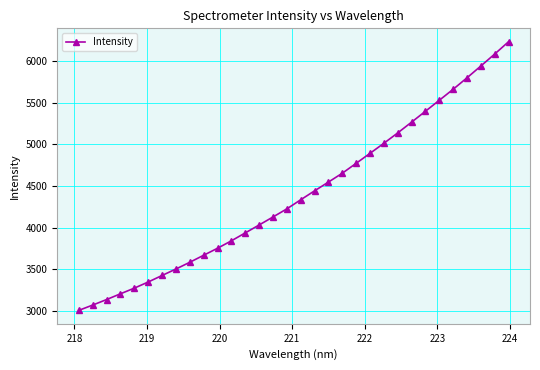

True or false: there are more than 1 points higher than both neighbors.

False